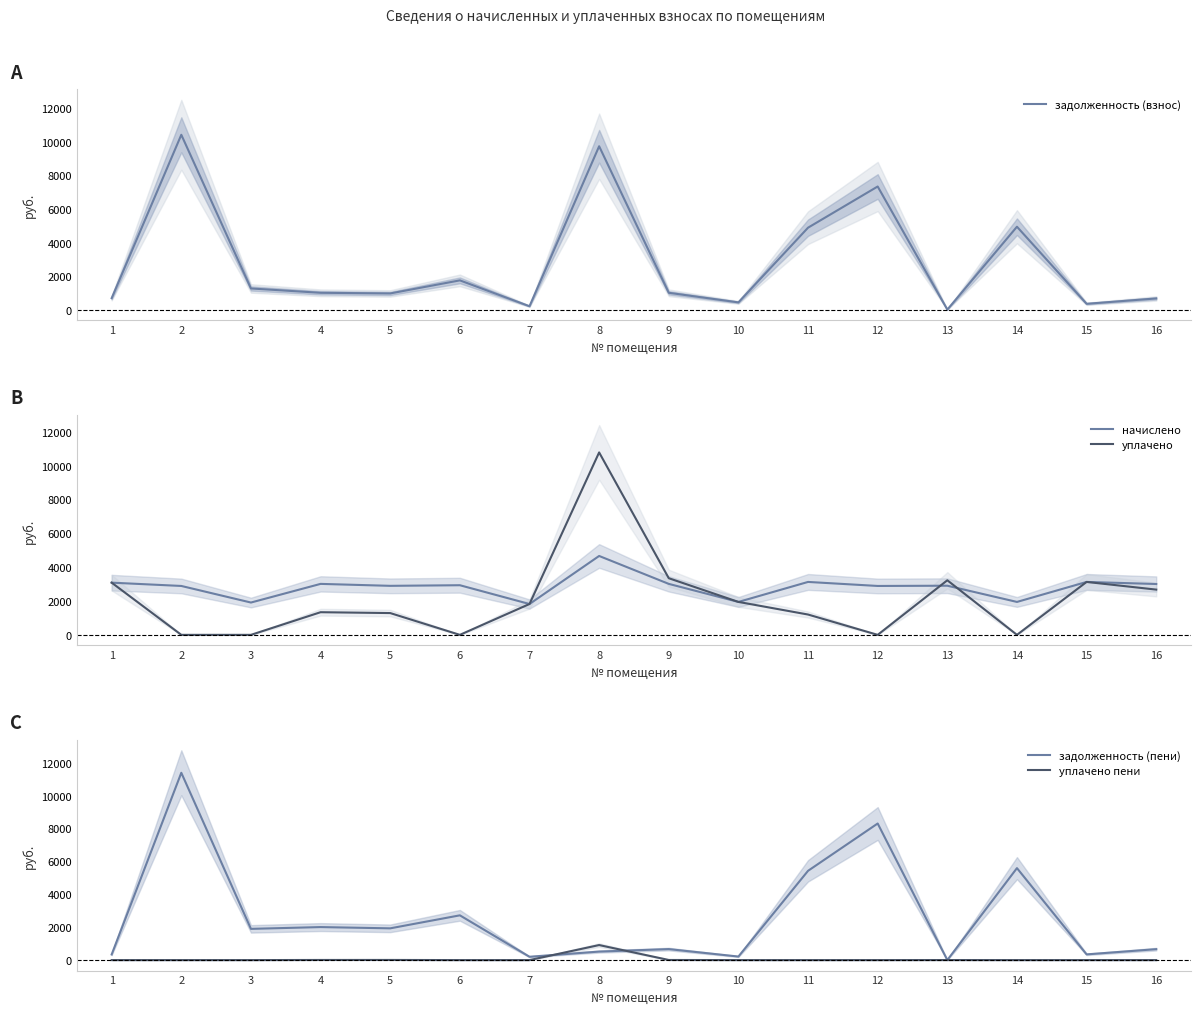

At 16, list the series in order from largest to smallest.

начислено, уплачено, задолженность (взнос), задолженность (пени), уплачено пени